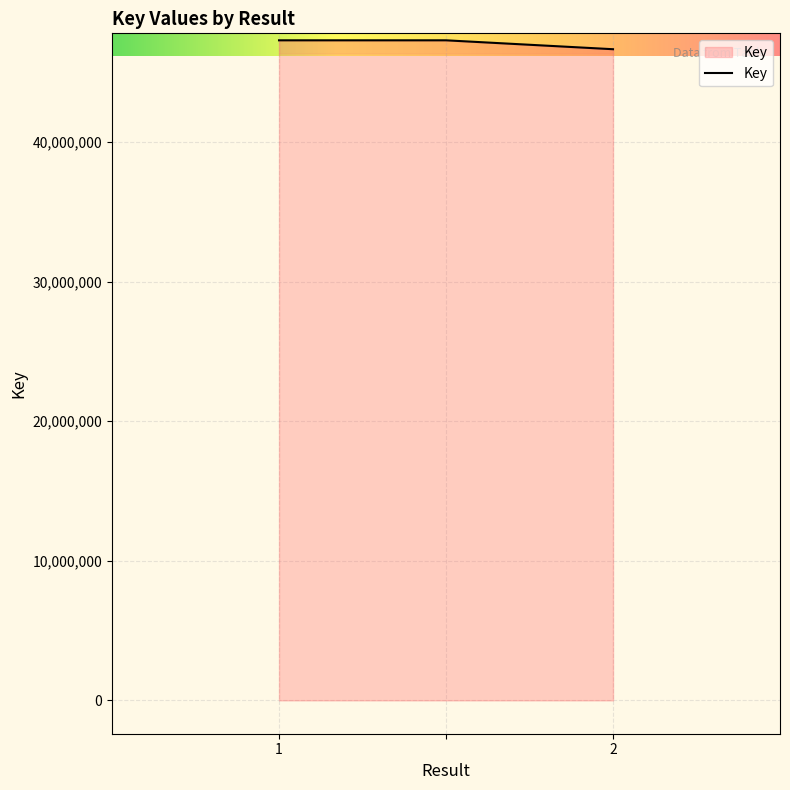

What is the greatest value displayed?

47275658